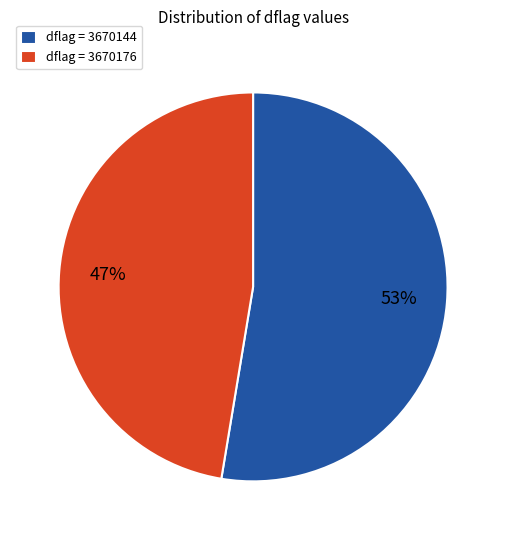

Which category accounts for the majority?

dflag = 3670144